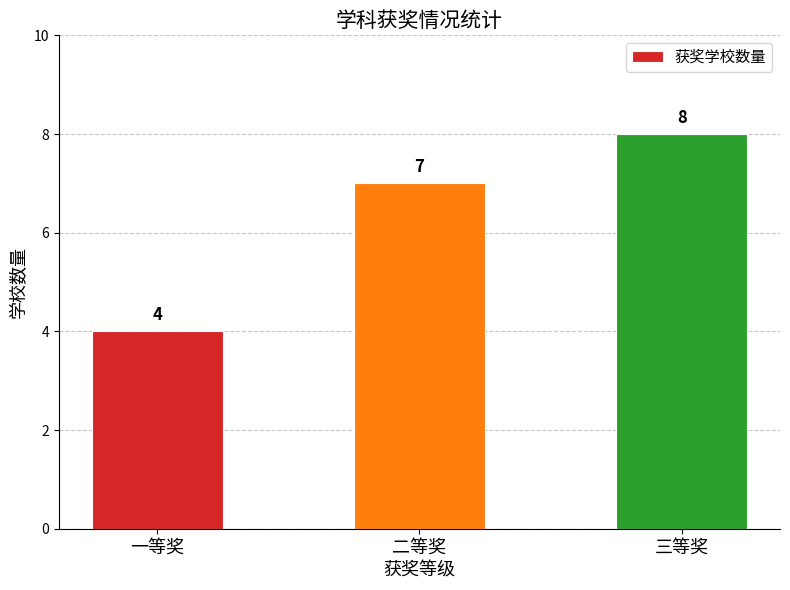

What is the ratio of the value at 三等奖 to the value at 二等奖?

1.1